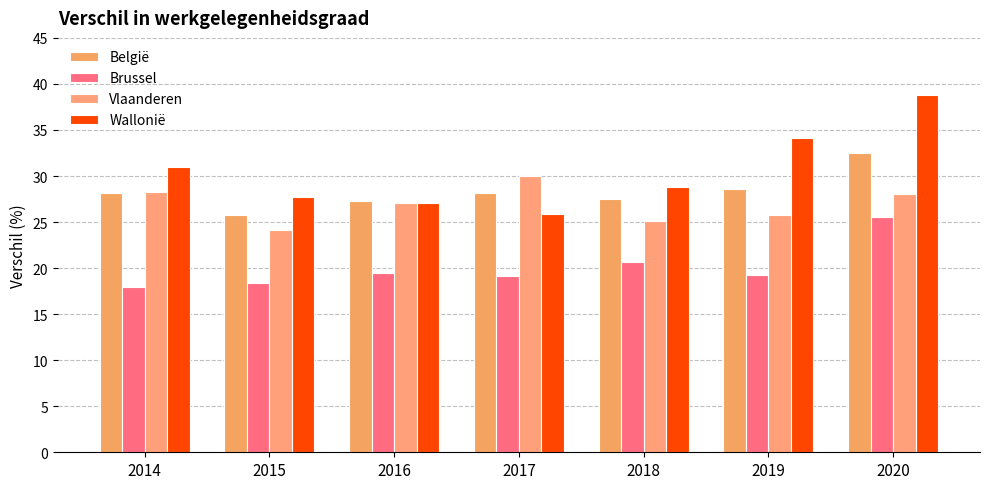

How many groups of bars are there?

7